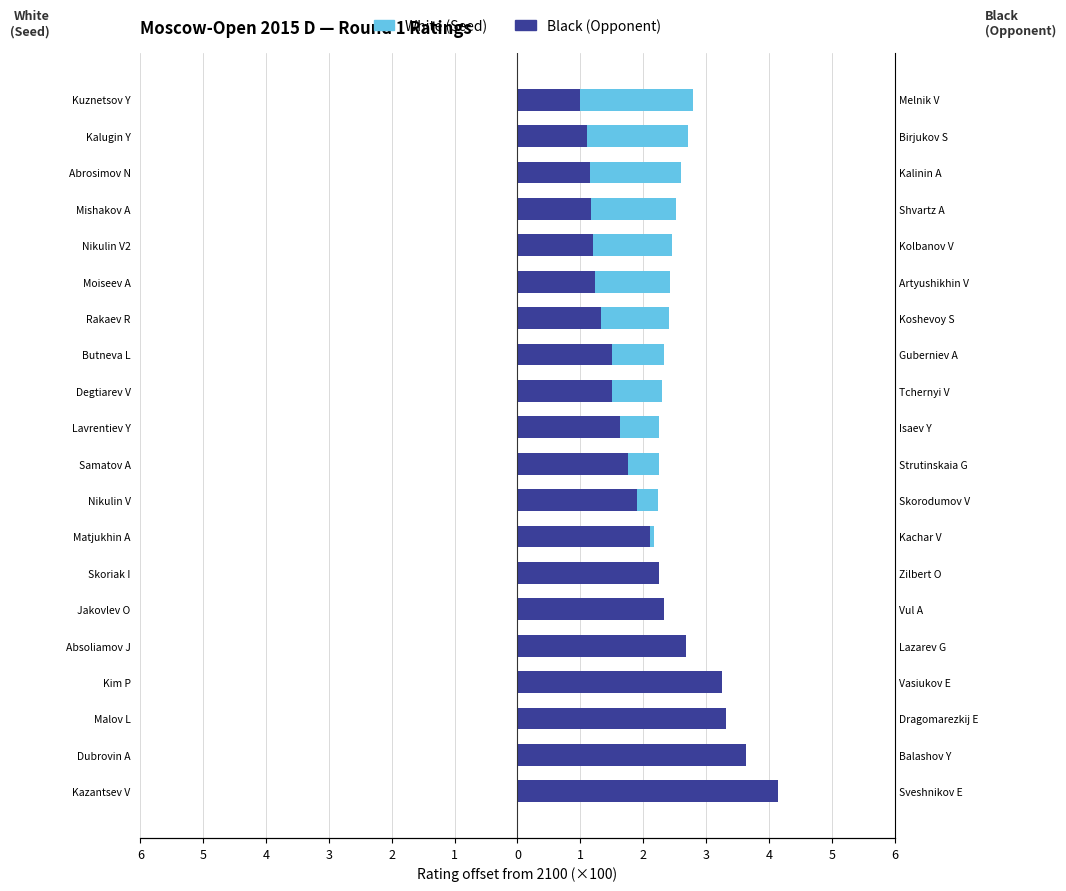

Which has a higher value, Skoriak I or Butneva L?

Butneva L